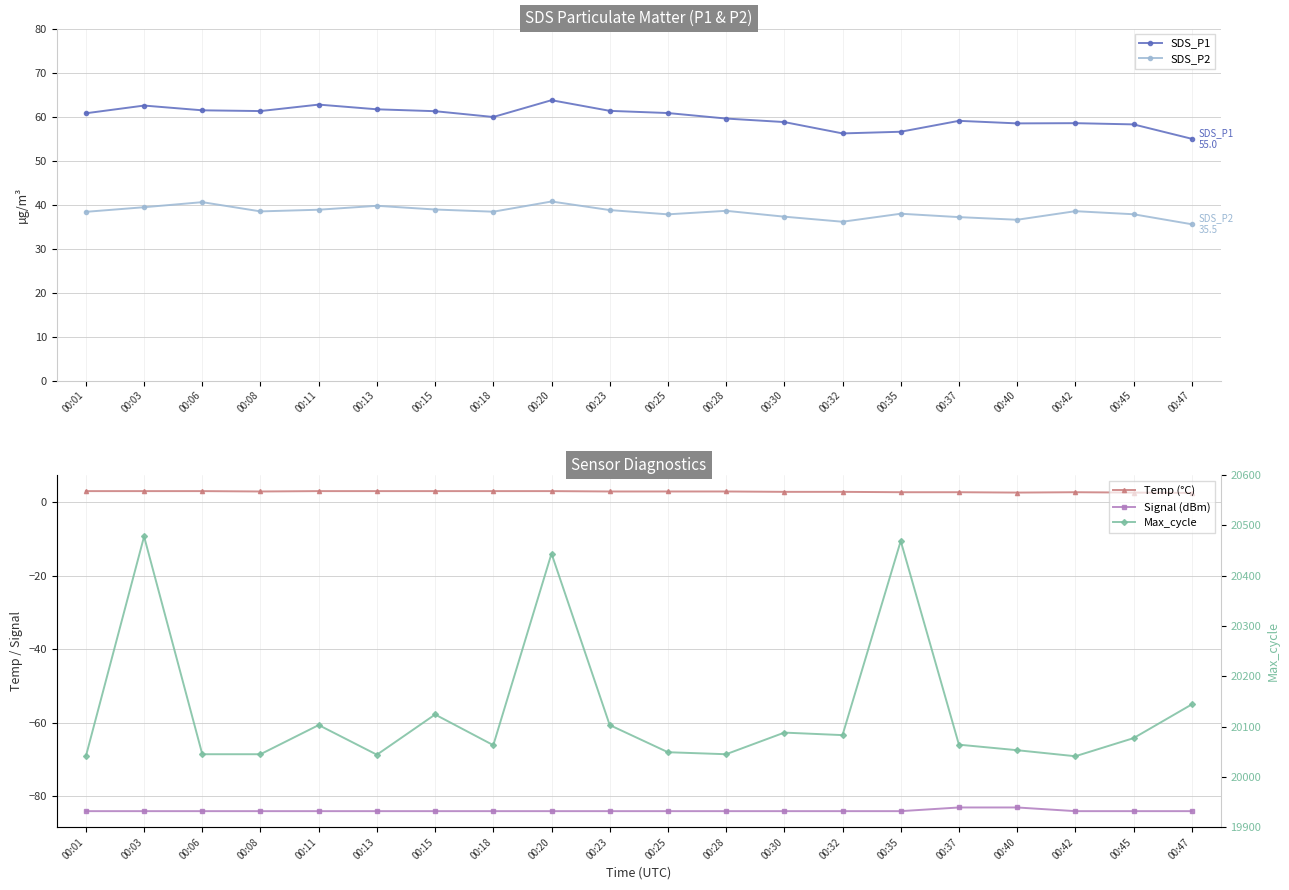

Reading right to left, transcribe all the data shown in this chart.

SDS_P1: 55.0	58.2	58.5	58.5	59.0	56.5	56.2	58.8	59.5	60.8	61.3	63.7	59.9	61.2	61.6	62.7	61.2	61.4	62.5	60.8
SDS_P2: 35.5	37.8	38.5	36.5	37.1	37.9	36.1	37.2	38.6	37.8	38.8	40.7	38.4	38.9	39.7	38.8	38.5	40.5	39.4	38.4
Temp (°C): 2.5	2.6	2.7	2.6	2.7	2.7	2.8	2.8	2.9	2.9	2.9	3.0	3.0	3.0	3.0	3.0	2.9	3.0	3.0	3.0
Signal (dBm): -84.0	-84.0	-84.0	-83.0	-83.0	-84.0	-84.0	-84.0	-84.0	-84.0	-84.0	-84.0	-84.0	-84.0	-84.0	-84.0	-84.0	-84.0	-84.0	-84.0
Max_cycle: 20144.0	20077.0	20041.0	20053.0	20064.0	20469.0	20083.0	20088.0	20045.0	20049.0	20103.0	20444.0	20063.0	20124.0	20044.0	20103.0	20045.0	20045.0	20478.0	20041.0